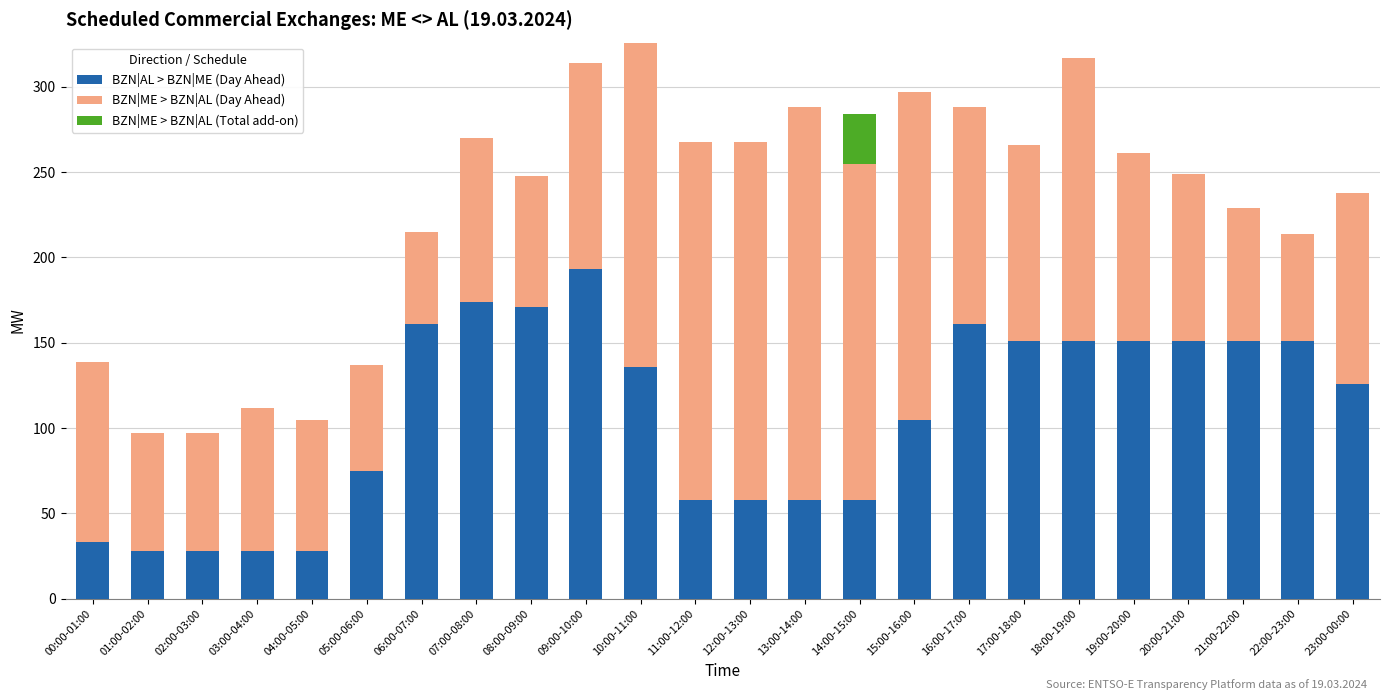

Is it true that BZN|AL > BZN|ME (Day Ahead) equals 136 at 10:00-11:00?

True